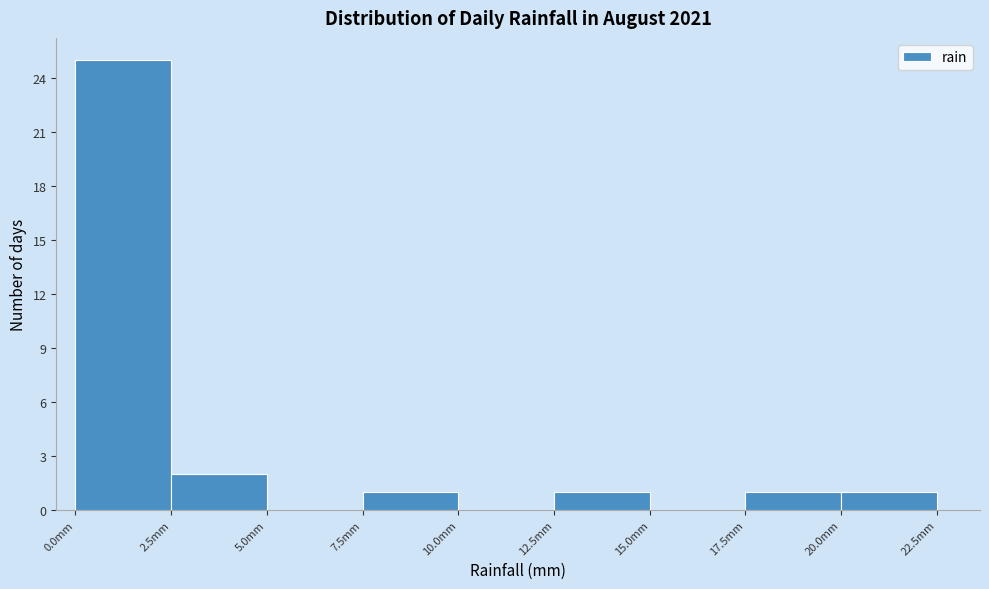

Which range on the x-axis has the tallest bar?

0.0 to 2.5